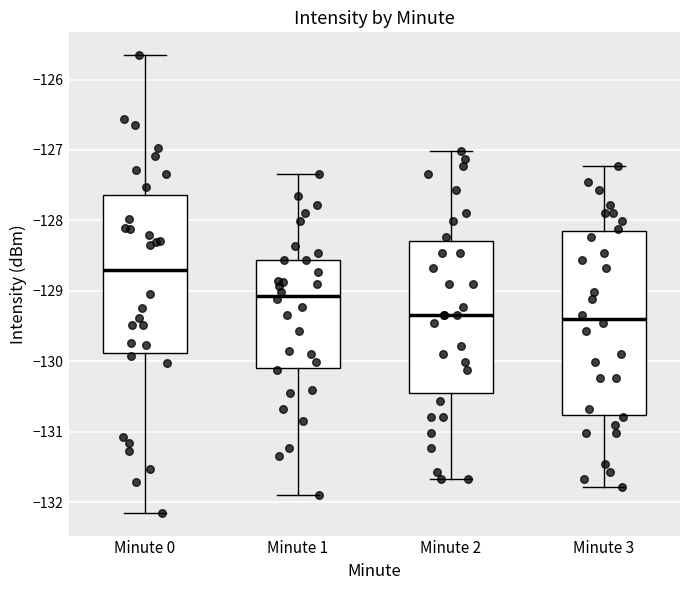

Comparing the boxes themselves (not the whiskers), which one is the tallest?

Minute 3